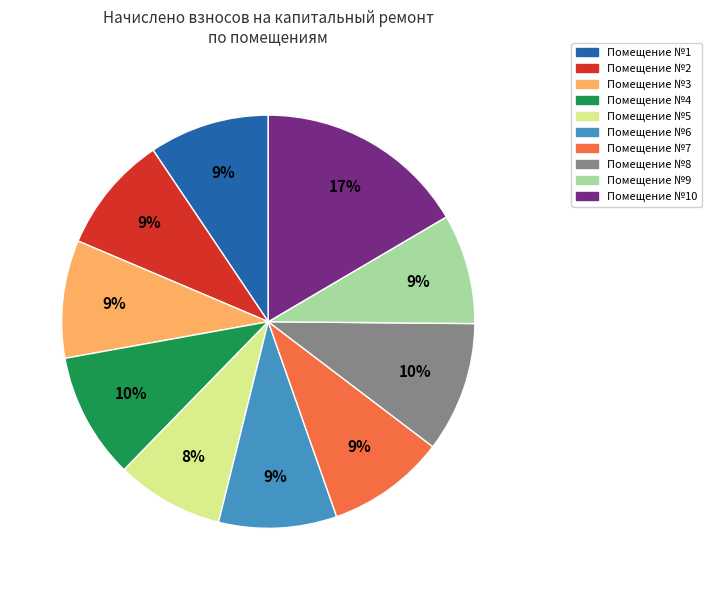

Is there a majority slice in this chart?

No